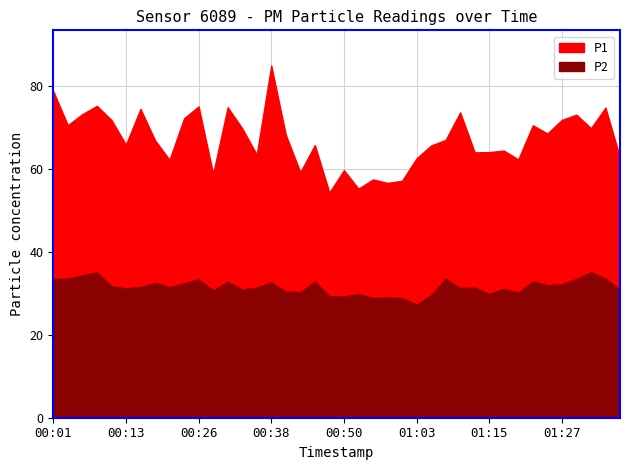

What is the value of the P1 point at the 22nd from the left?

55.3